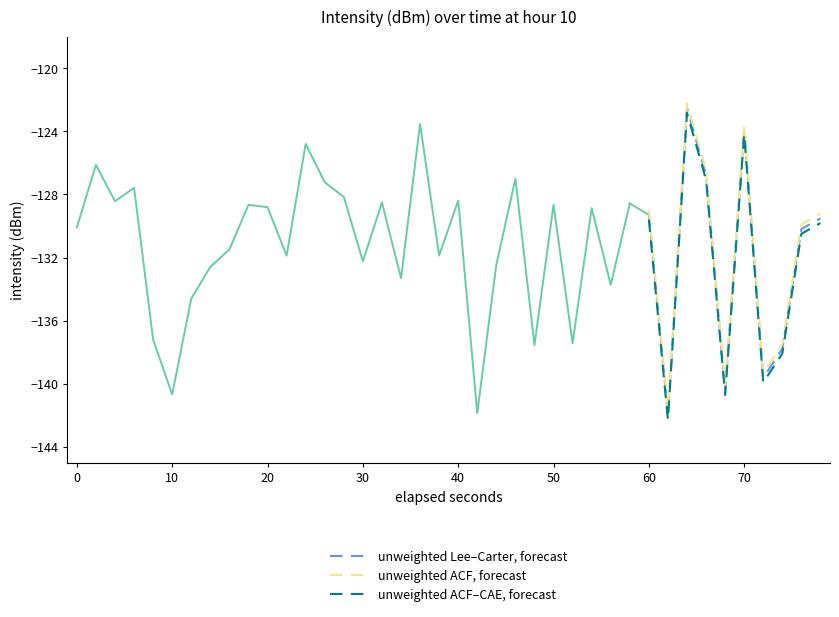

Does the chart have visible grid lines?

No